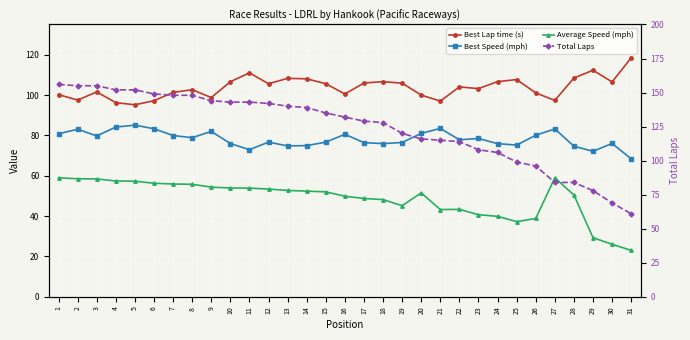

Rank the series at 13 from highest to lowest value.

Total Laps, Best Lap time (s), Best Speed (mph), Average Speed (mph)